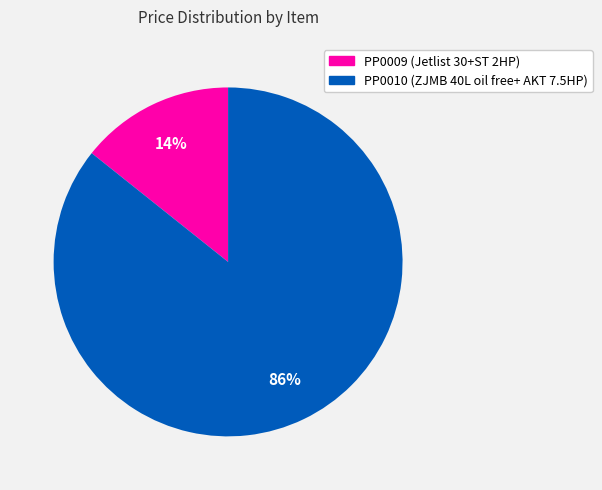

True or false: PP0010 (ZJMB 40L oil free+ AKT 7.5HP) accounts for 94% of the total.

False